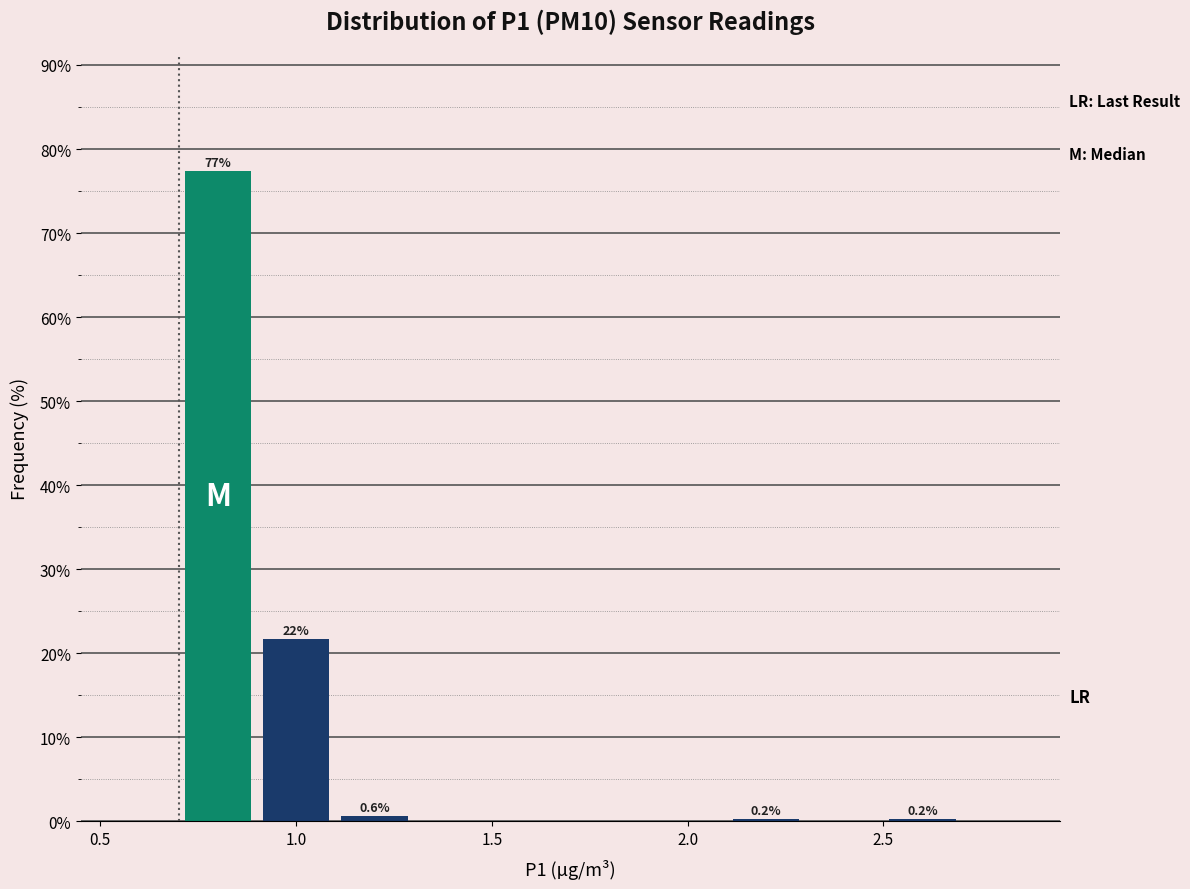

Which range on the x-axis has the tallest bar?

0.7 to 0.9